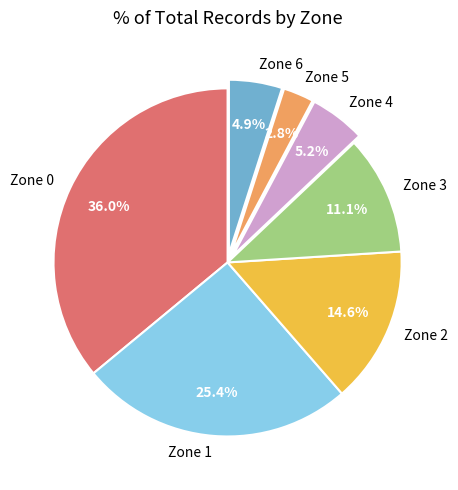

Count the number of slices in the pie.

7